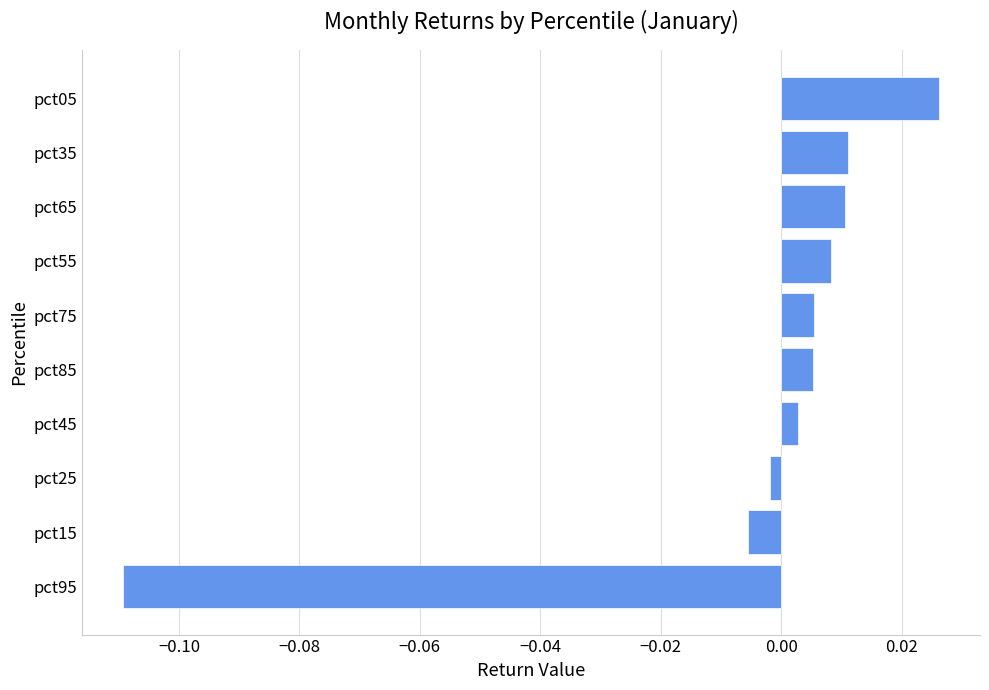

Count the number of values greater than 0.

7